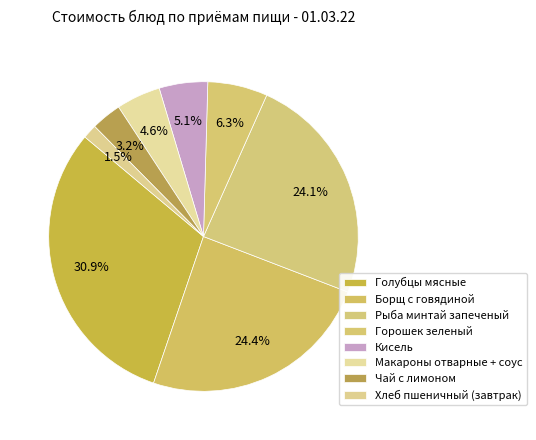

How many slices are in this pie chart?

8